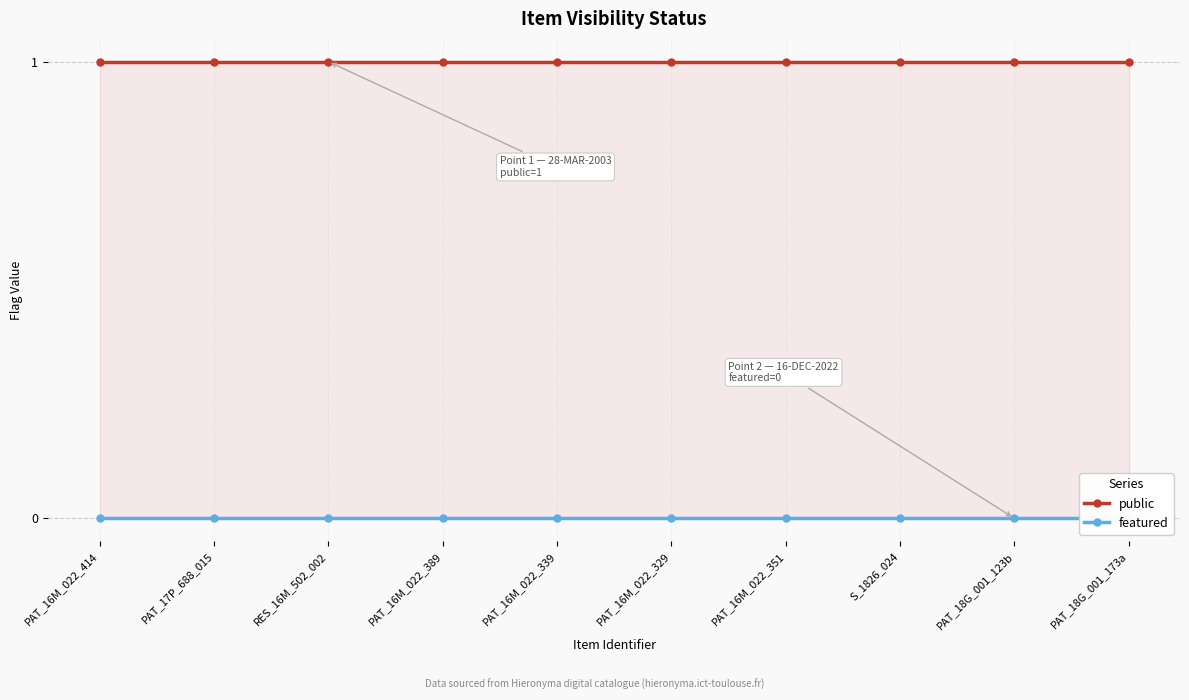

True or false: featured has more than 2 points higher than both neighbors.

False